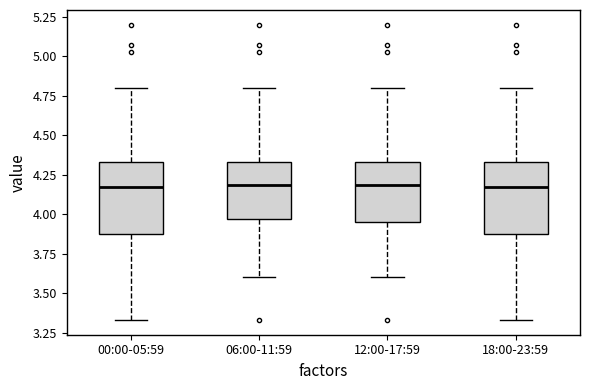

Where does the lower whisker of the box for 12:00-17:59 end on the y-axis? The values are not printed on the chart, so give them approximately, as read against the axis.

3.60